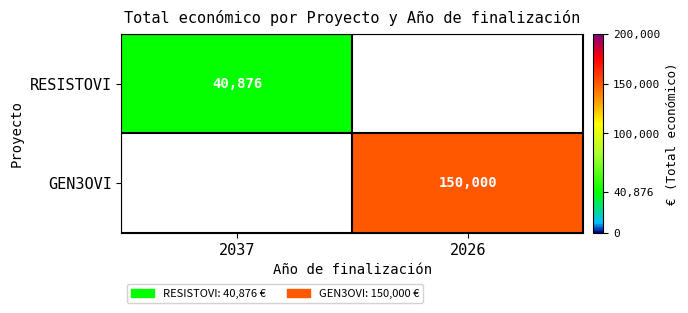

Is it true that GEN3OVI equals 150000 at 2026?

True